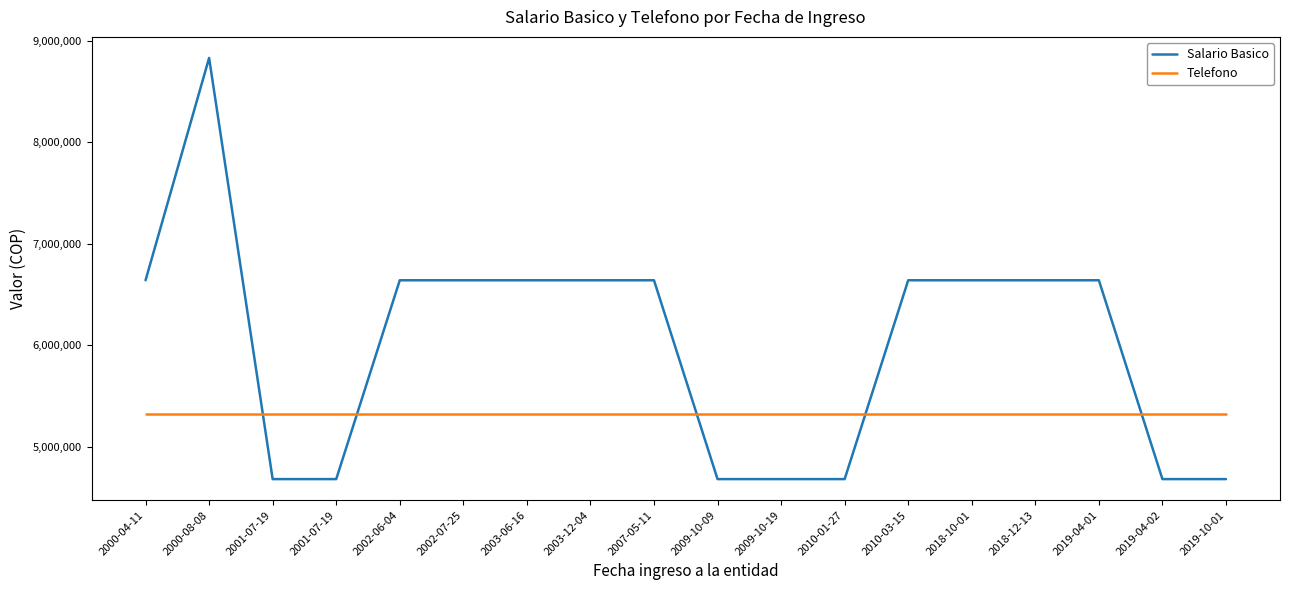

Does the chart display data point markers on the line(s)?

No